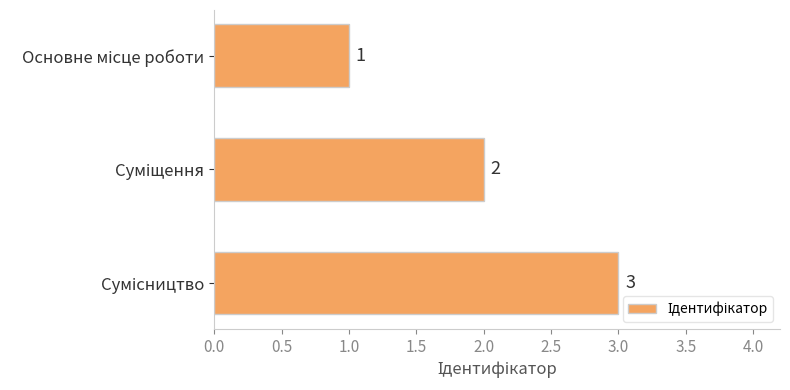

What is the value of the 1st bar from the top?

1